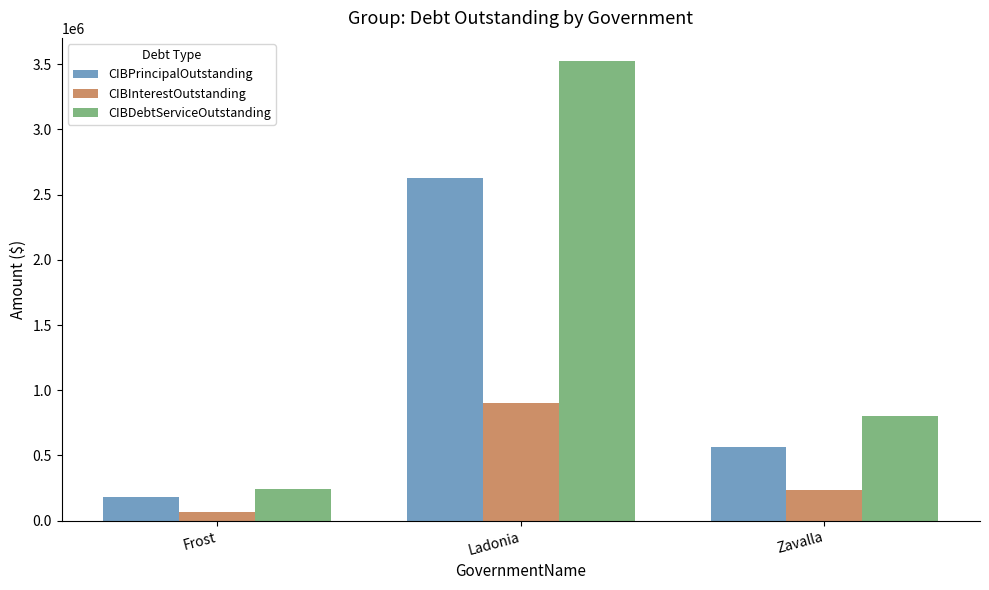

Which series changed the most between Frost and Ladonia?

CIBDebtServiceOutstanding